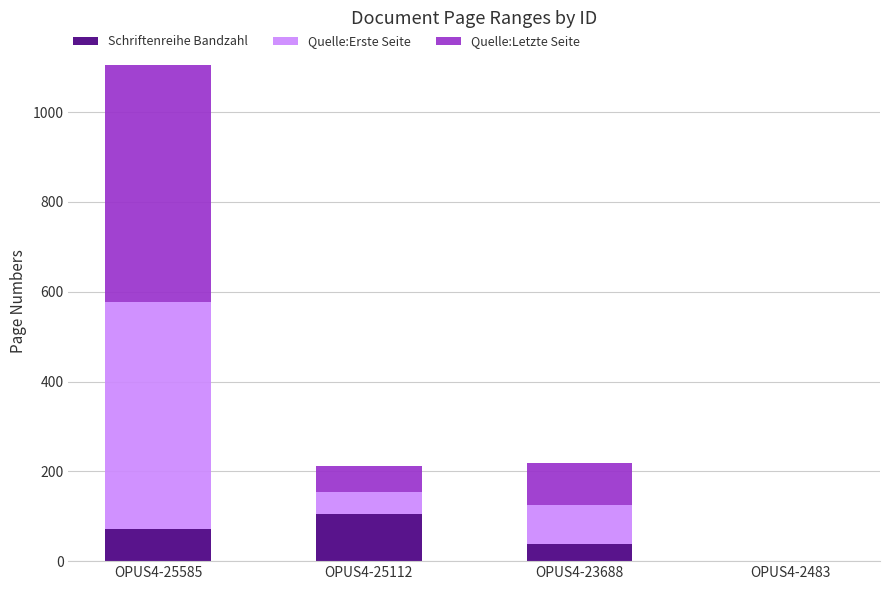

At which category is the sum across all series the highest?

OPUS4-25585